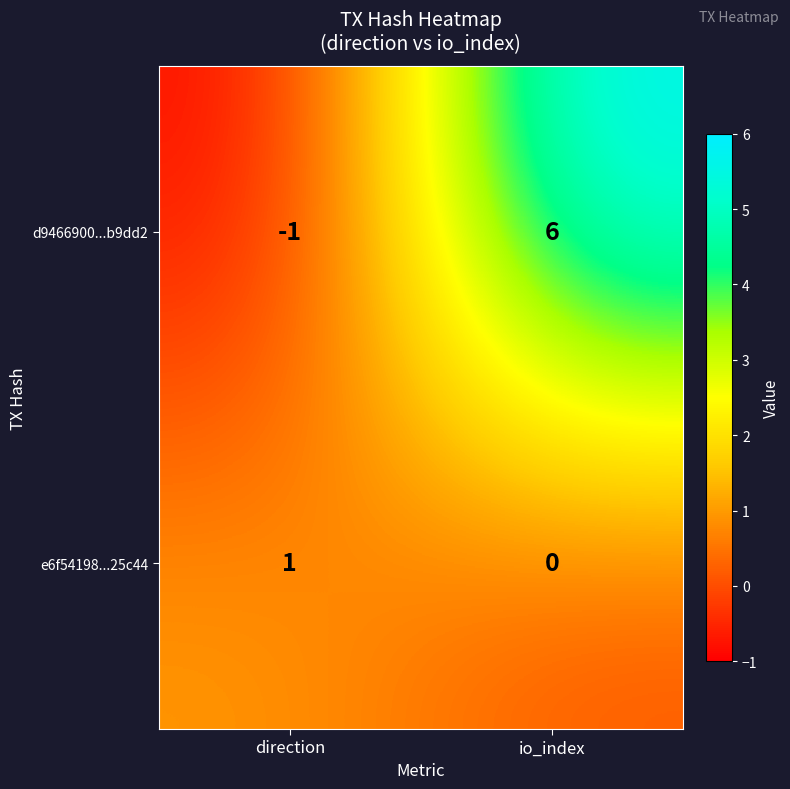

Which series has the widest spread of values?

d9466900...b9dd2